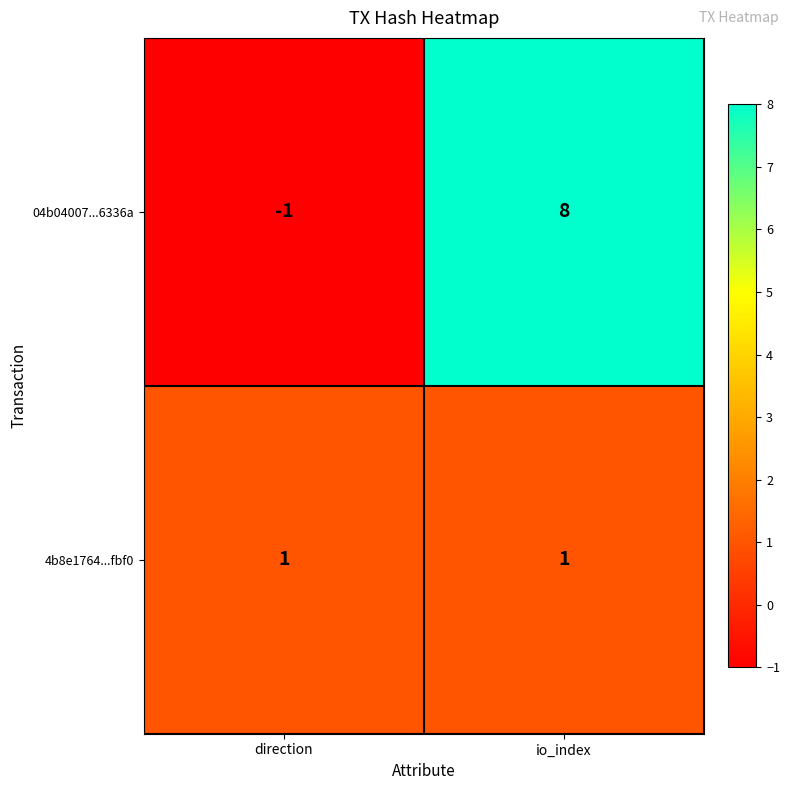

Reading left to right, what are all the values shown in this chart?

04b04007...6336a: direction=-1	io_index=8
4b8e1764...fbf0: direction=1	io_index=1